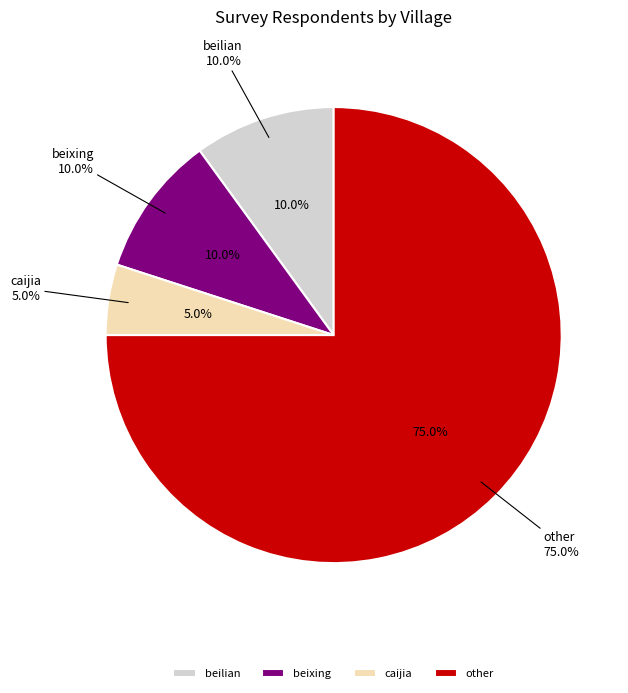

Which slice represents more than half of the pie?

other